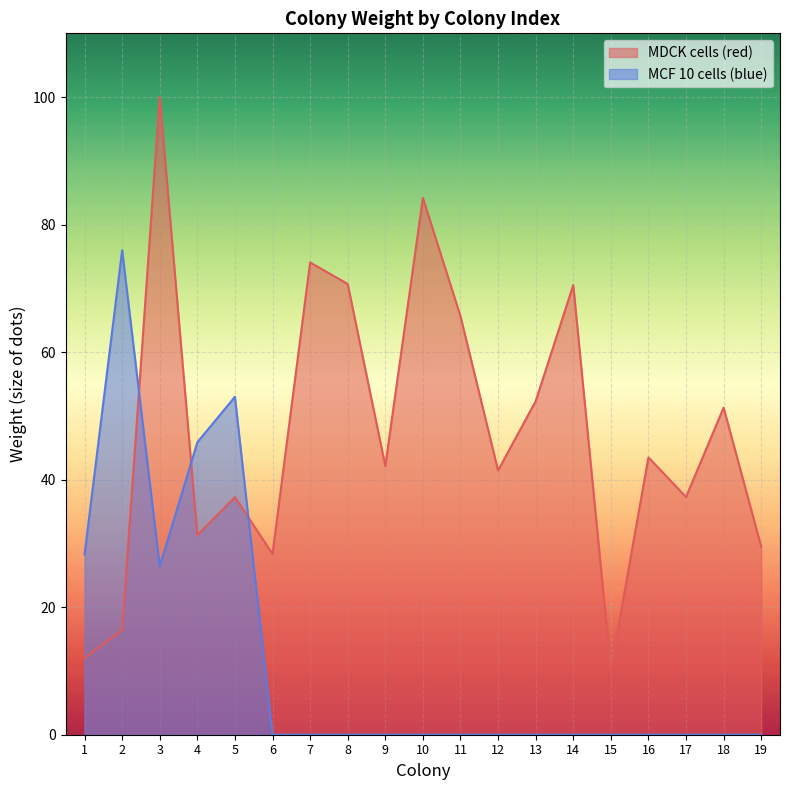

Reading left to right, transcribe all the data shown in this chart.

MDCK cells (red) weight: 12.1	16.4	100.0	31.3	37.3	28.4	74.1	70.7	42.2	84.2	65.6	41.4	52.3	70.5	10.3	43.5	37.3	51.3	29.5
MCF 10 cells (blue) weight: 28.3	76.0	26.4	45.9	53.0	0.0	0.0	0.0	0.0	0.0	0.0	0.0	0.0	0.0	0.0	0.0	0.0	0.0	0.0